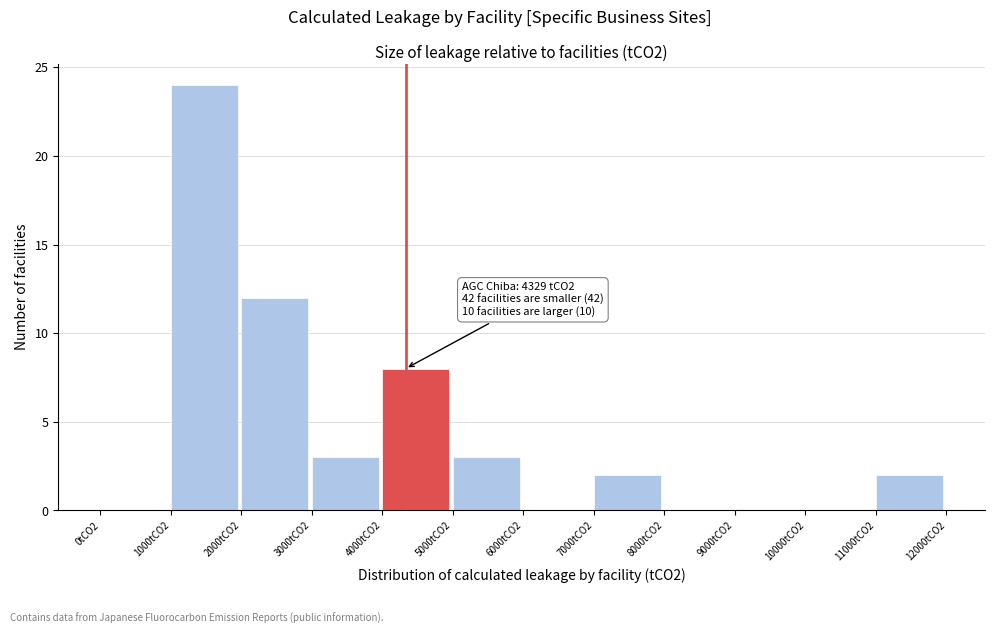

Reading right to left, what are all the values shown in this chart?

11000tCO2=2	10000tCO2=0	9000tCO2=0	8000tCO2=0	7000tCO2=2	6000tCO2=0	5000tCO2=3	4000tCO2=8	3000tCO2=3	2000tCO2=12	1000tCO2=24	0tCO2=0